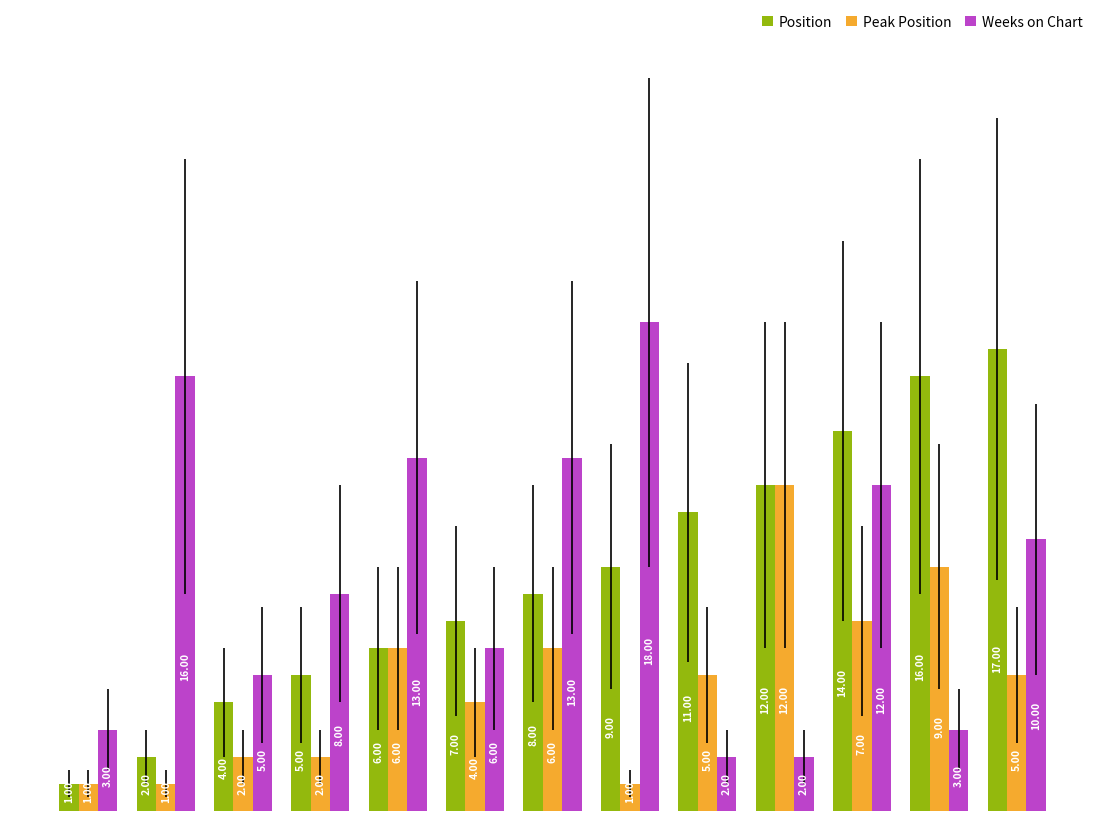

Which series has the largest total across all categories?

Position